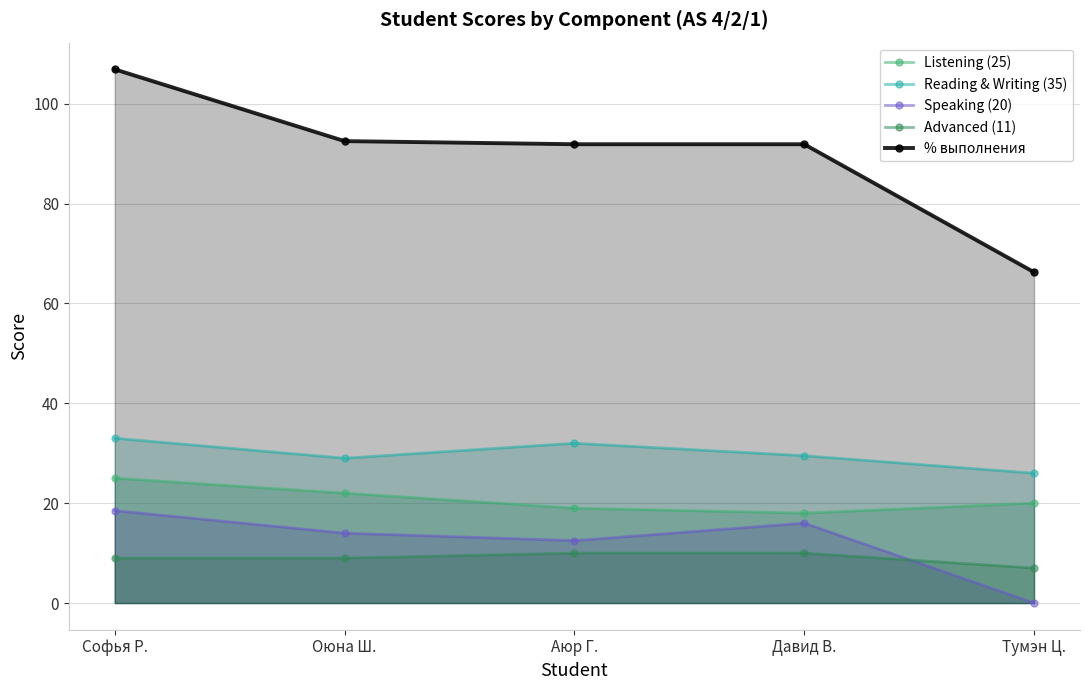

Which category has the lowest value across all series?

Тумэн Ц.